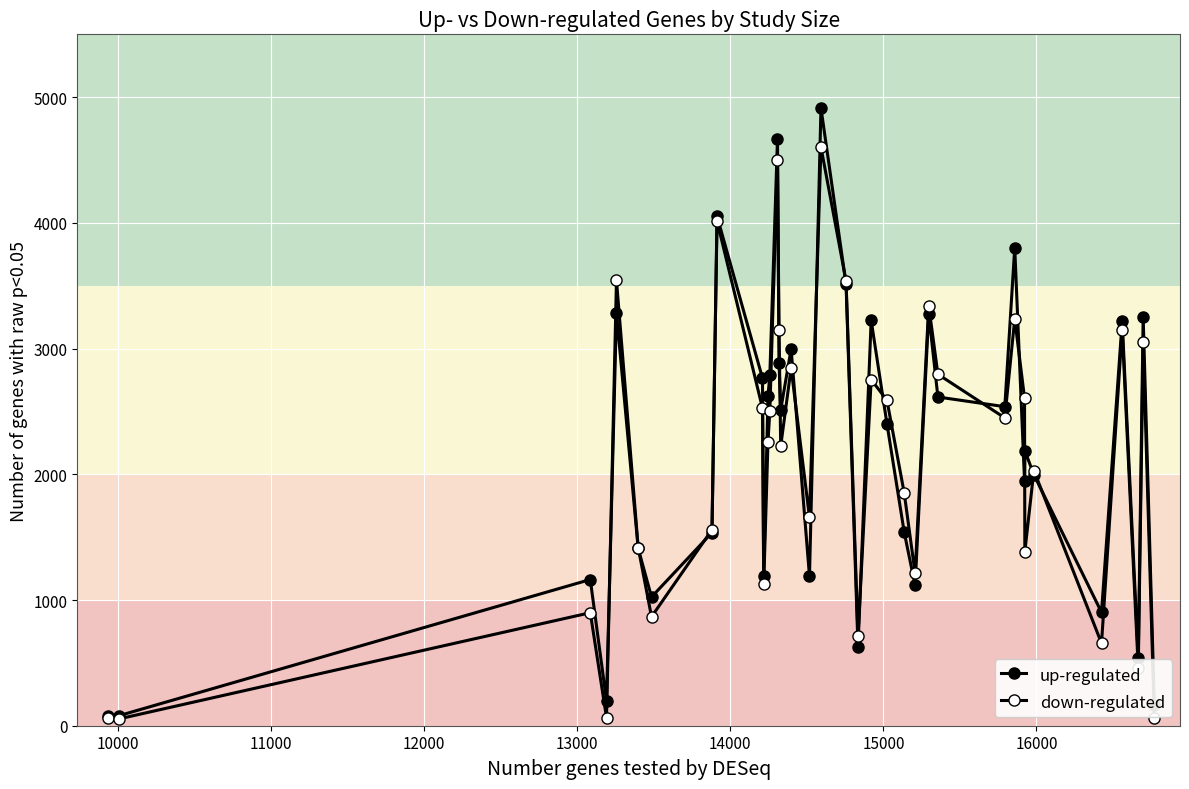

How many data points in up-regulated are less than 2403?

18